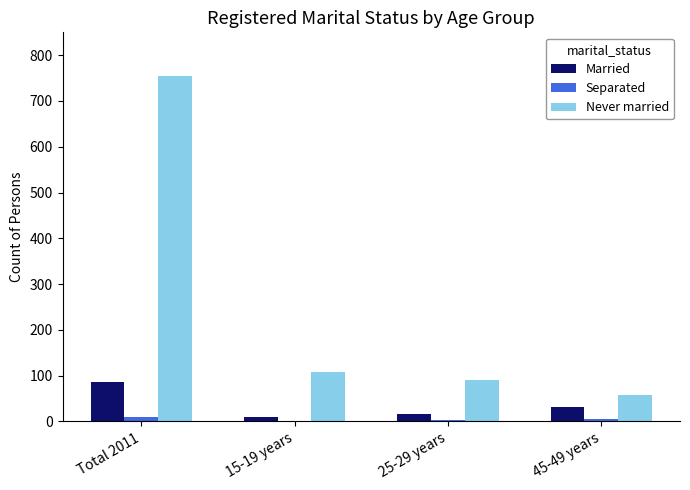

At which label does Married reach its peak?

Total 2011